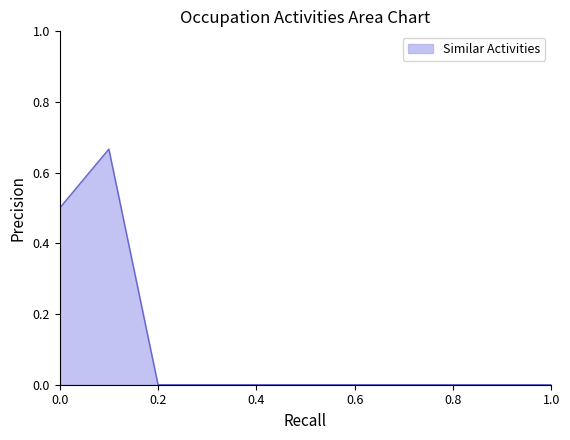

How many lines are shown in the chart?

1